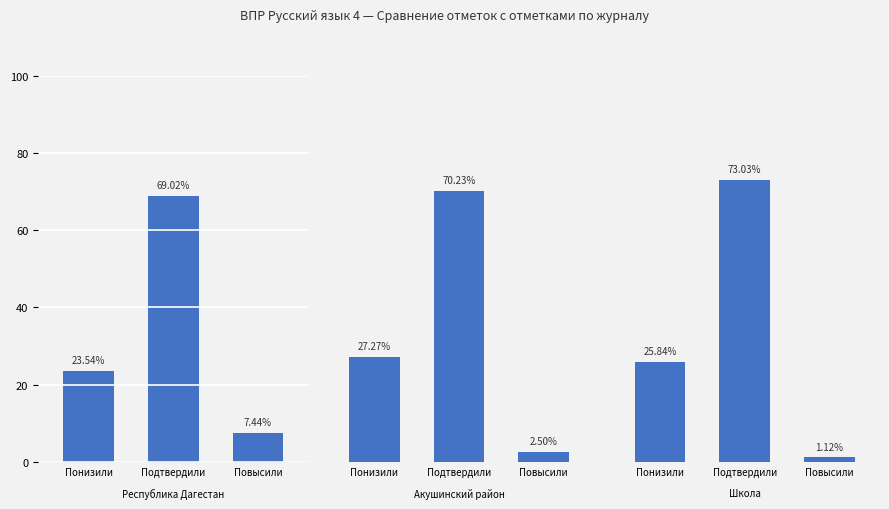

What position from the left is Повысили?

3